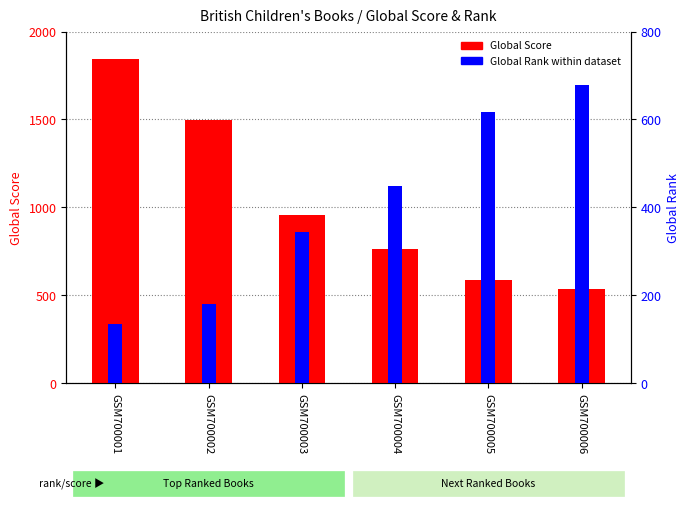

What is the maximum value shown in the chart?

1841